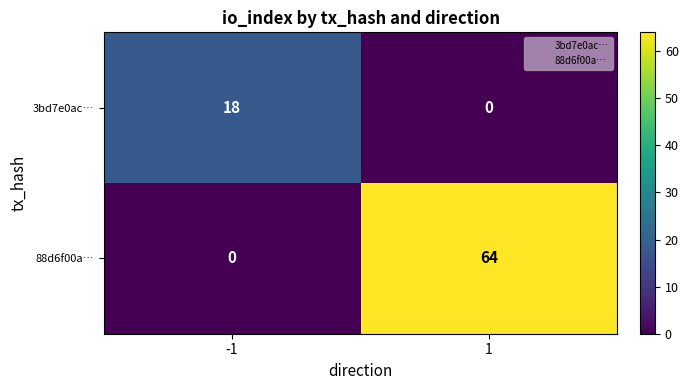

What is the total value across all series at -1?

18